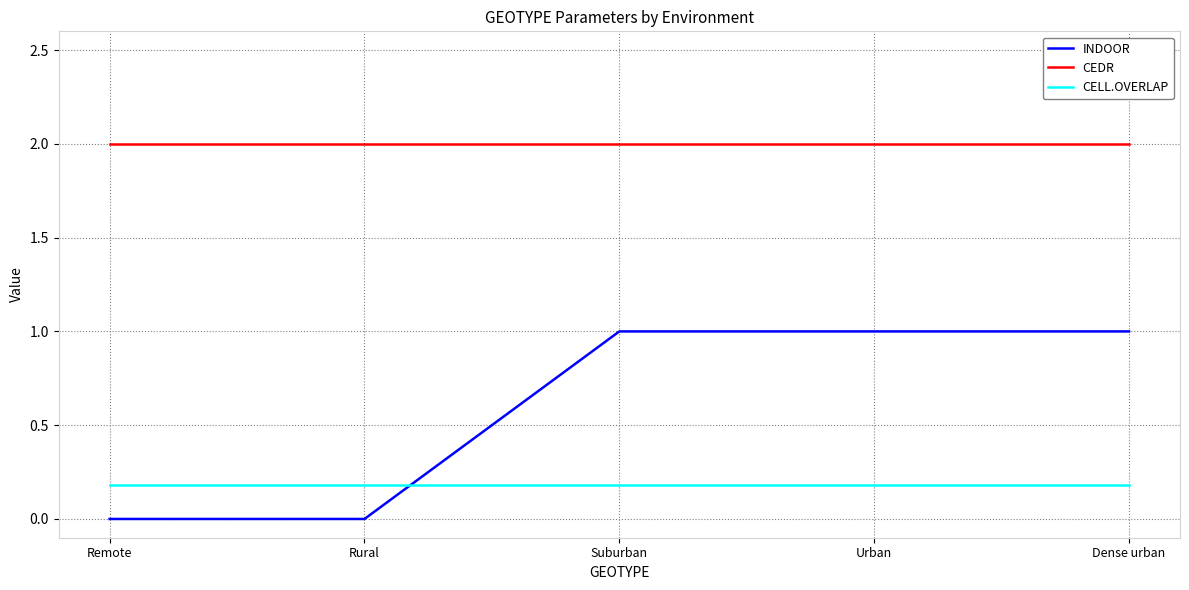

Rank the series by their average value, from highest to lowest.

CEDR, INDOOR, CELL.OVERLAP